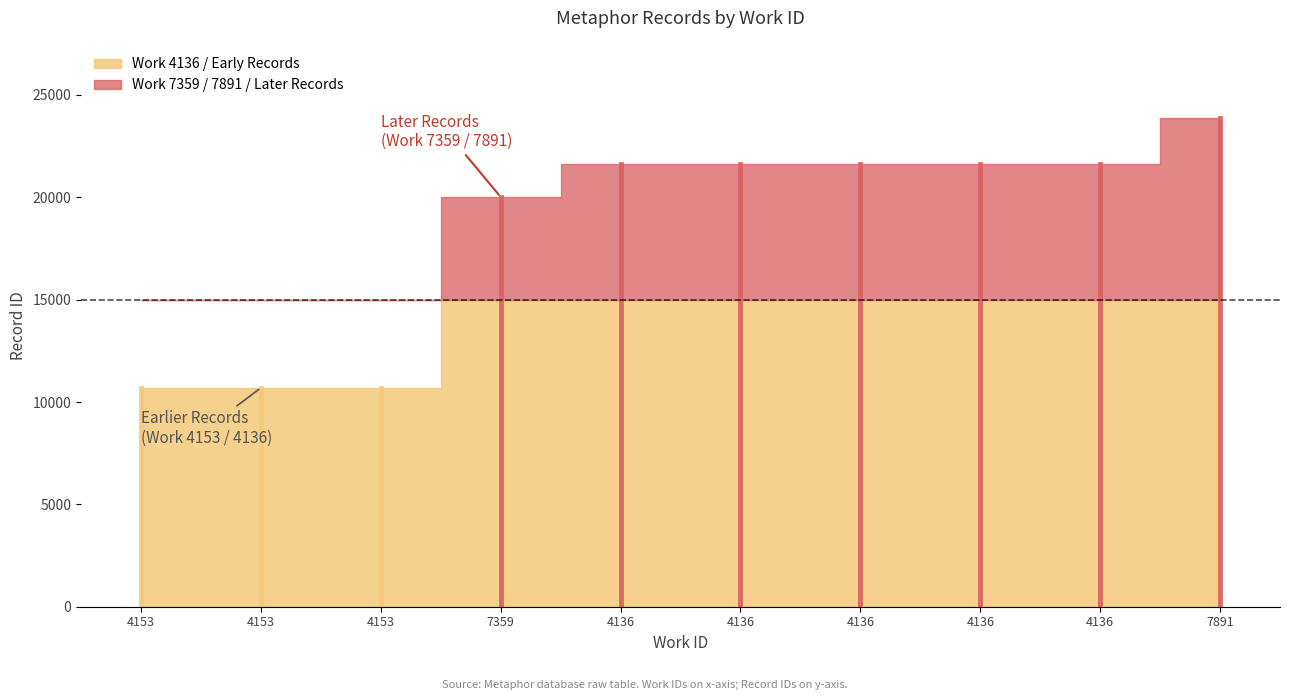

Is it true that the value at 7891 is 23868?

True